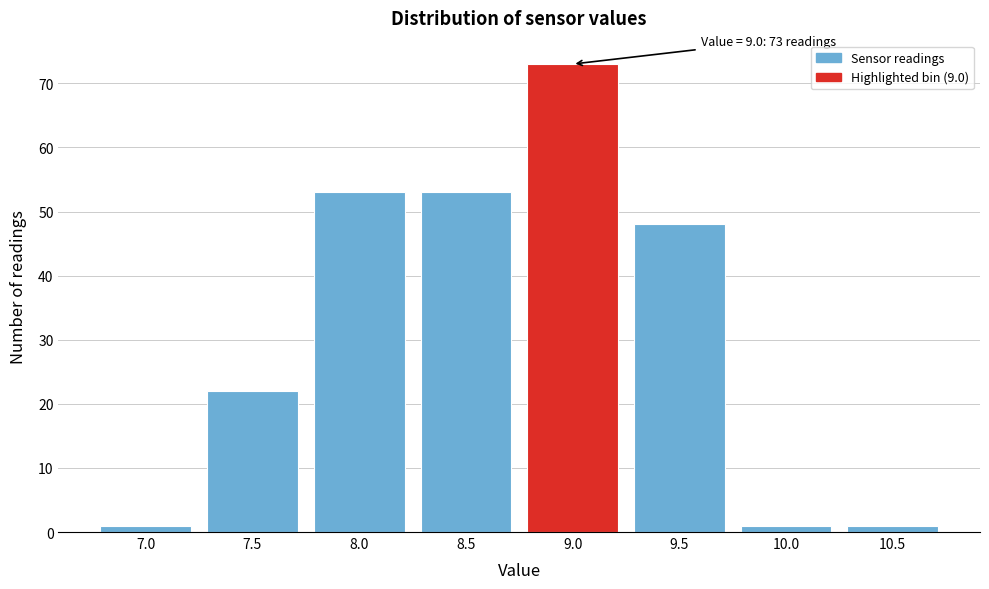

Reading left to right, what are all the values shown in this chart?

1	22	53	53	73	48	1	1